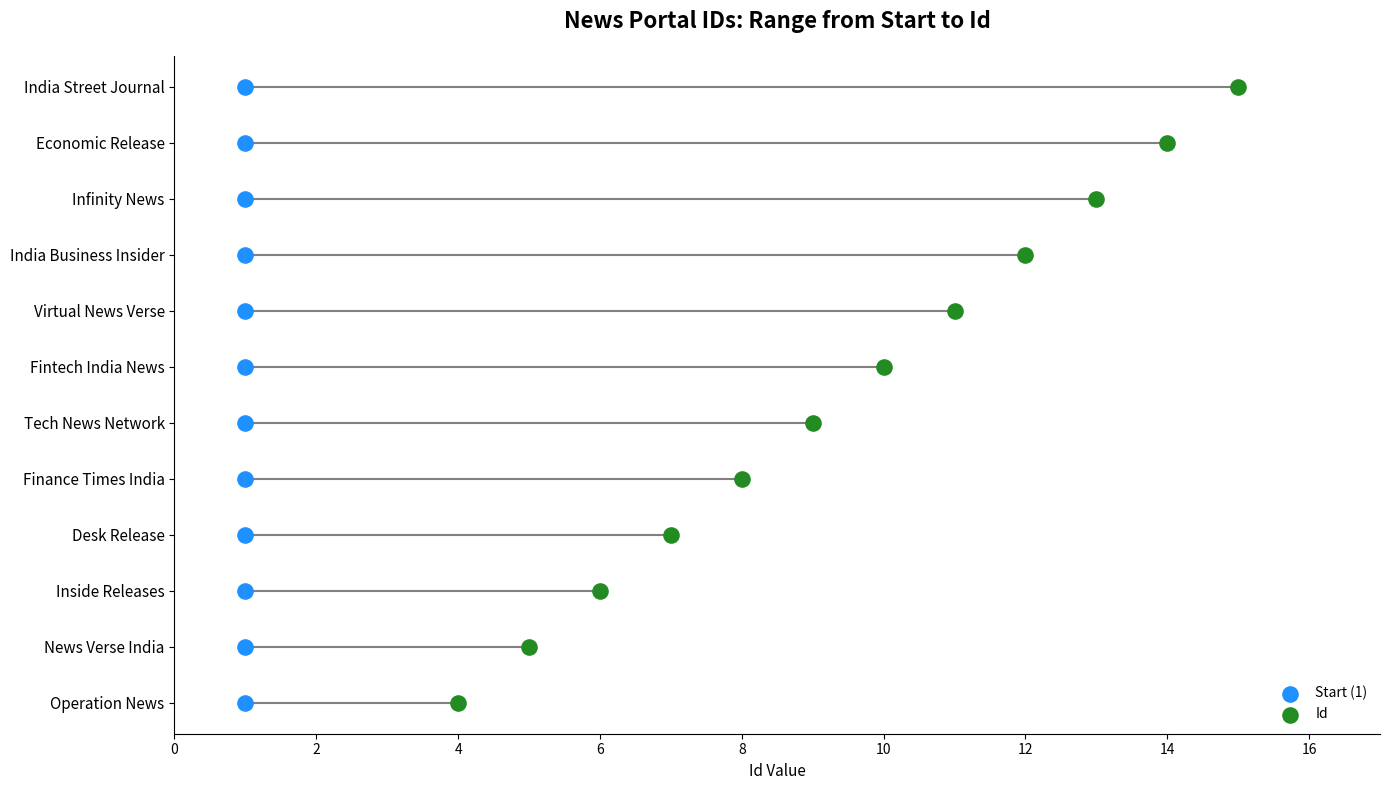

Which series contains the lowest Y value?

Start (1)